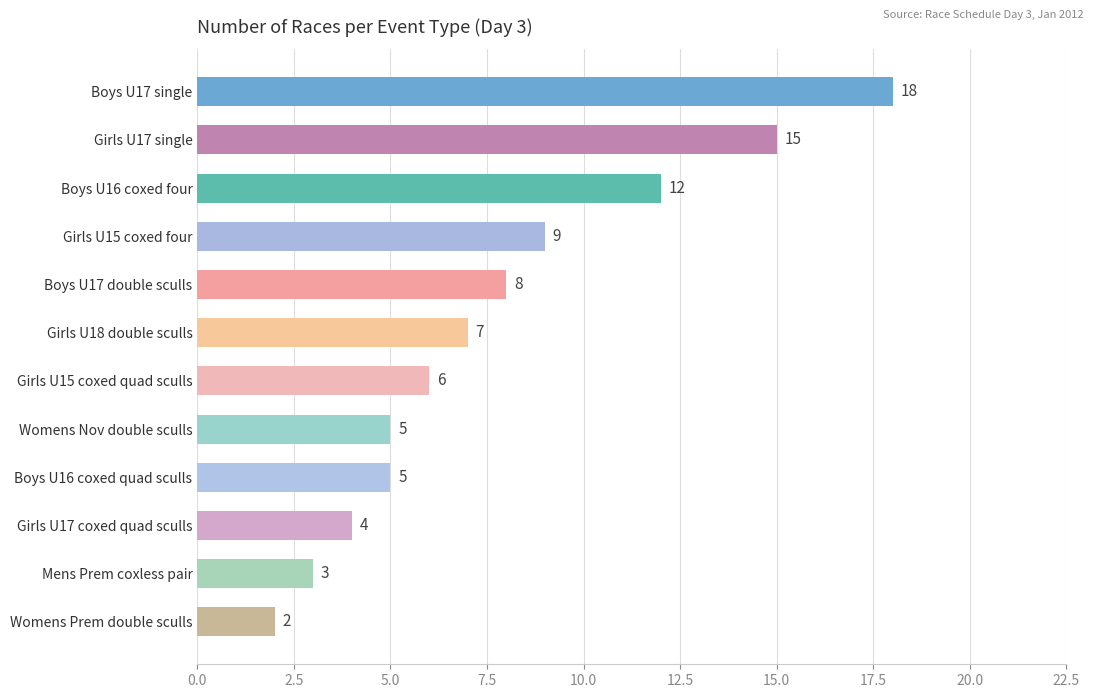

Reading top to bottom, extract all data points from this chart.

18	15	12	9	8	7	6	5	5	4	3	2